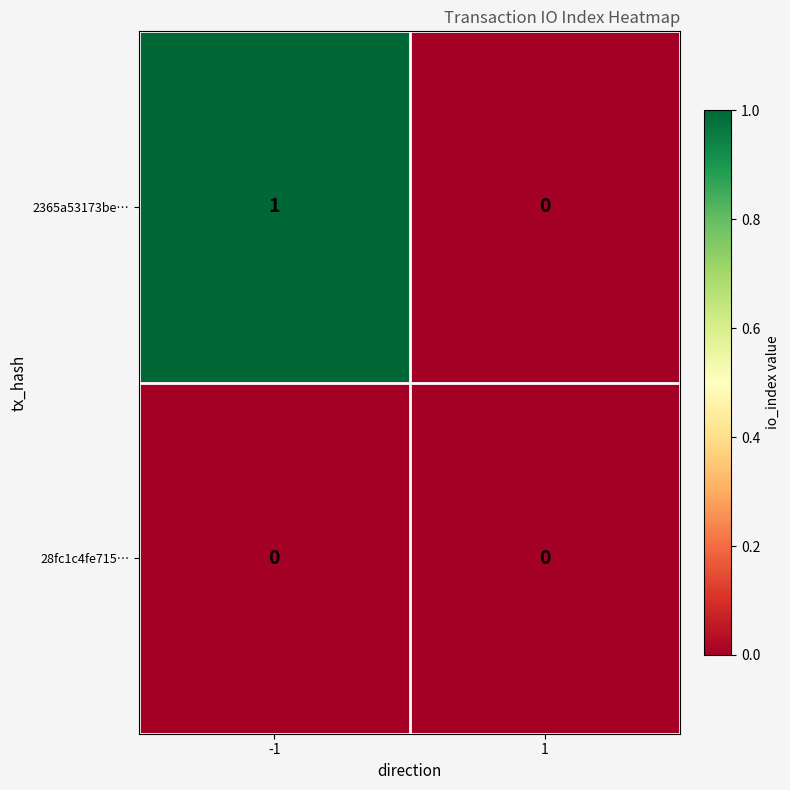

Between -1 and 1, which series saw the biggest shift?

2365a53173be…